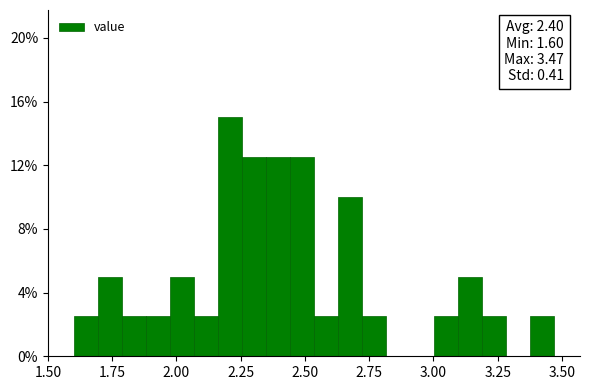

Around what value on the x-axis is the tallest bar? Give the approximate position of its centre, as read against the axis.

2.20